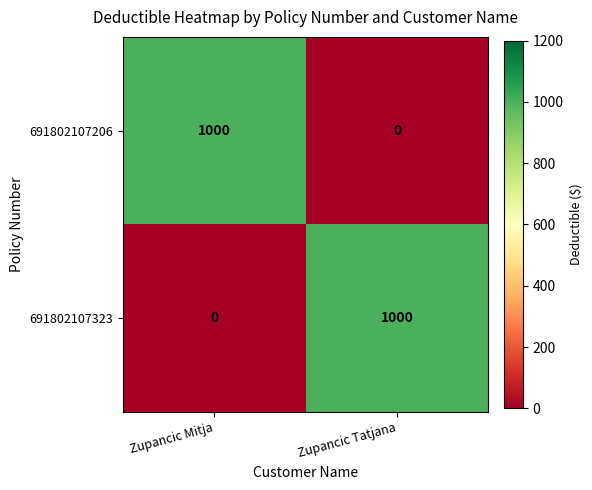

What is the difference between the highest and lowest values at Zupancic Tatjana?

1000